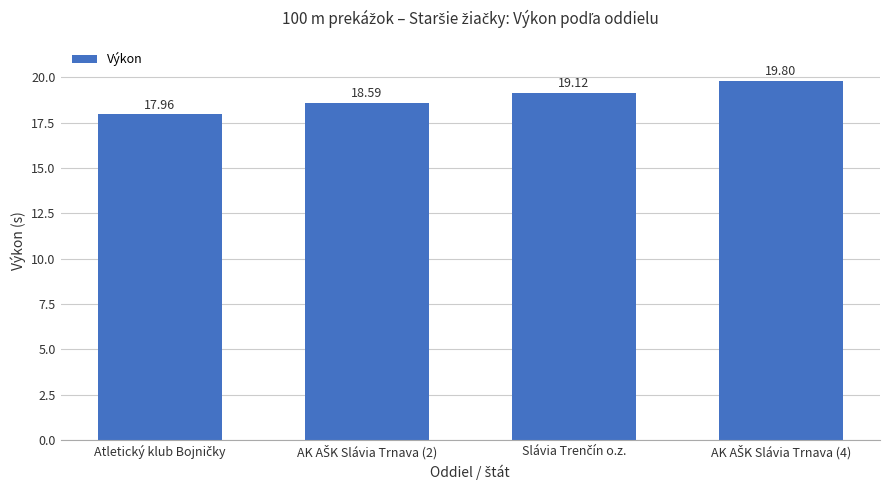

What is the average value?

18.9